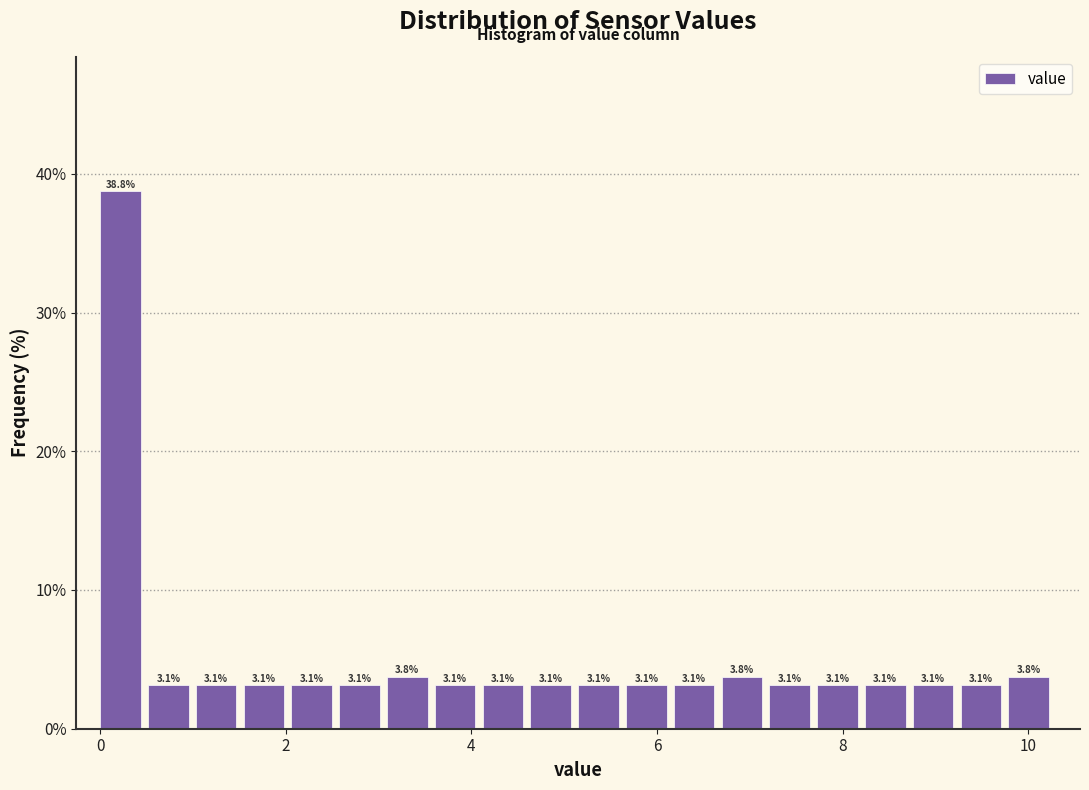

Read against the x-axis, roughly where is the centre of the tallest bar?

0.2